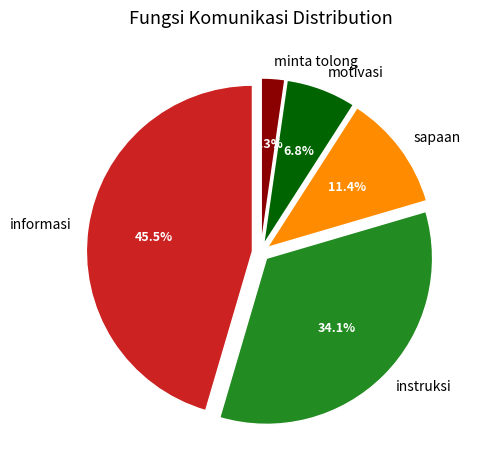

How many segments does this pie chart have?

5